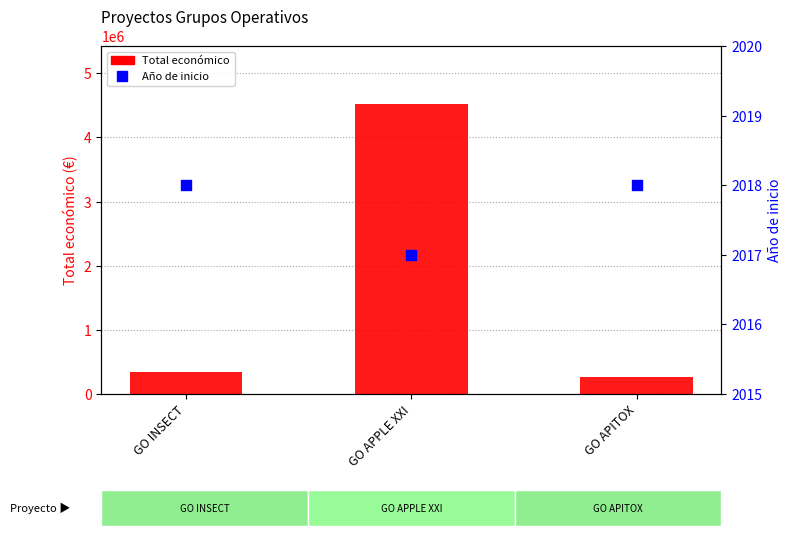

Which series has the widest spread of Y values?

Total económico